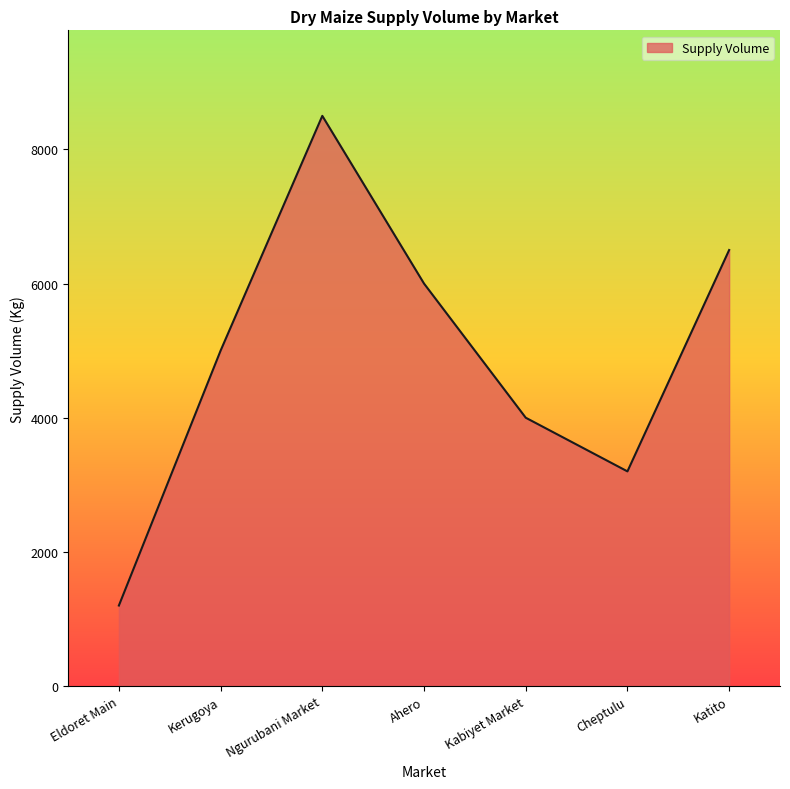

What is the average value?

4914